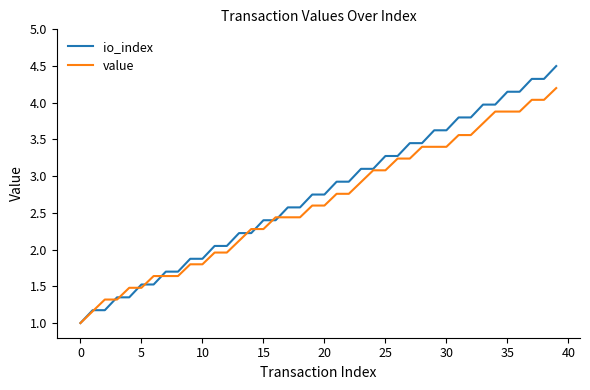

What is the maximum value shown in the chart?

4.5